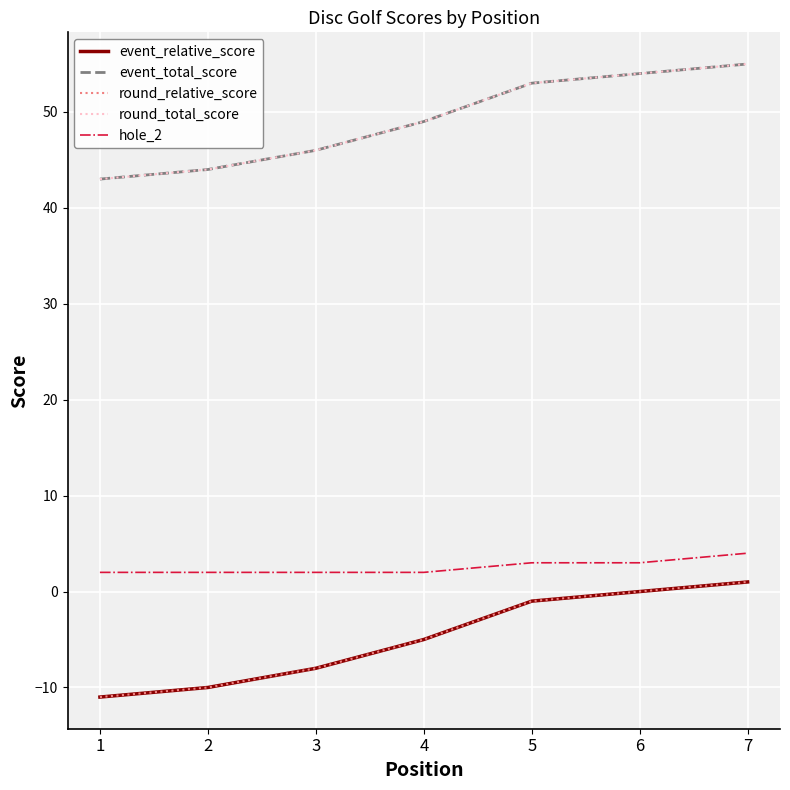

What is the value of the event_total_score point at the 7th from the left?

55